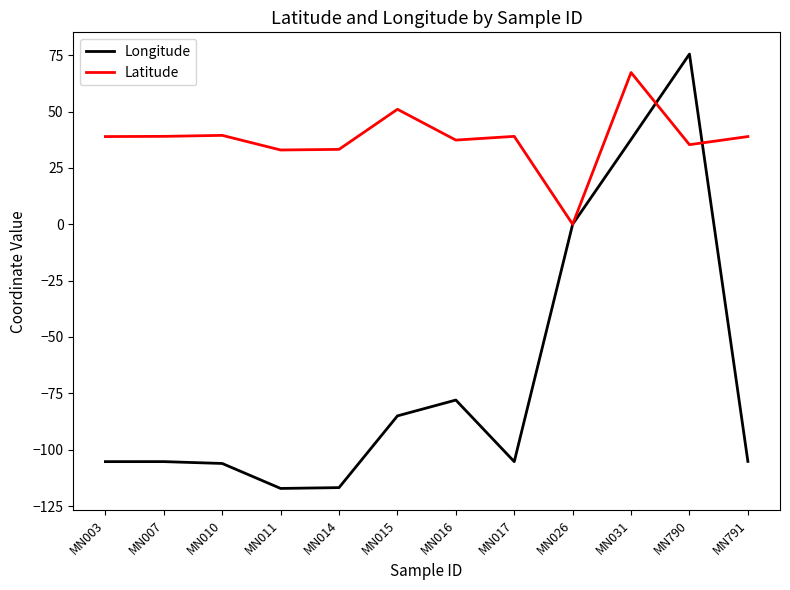

List the series in order of their peak value, highest first.

Longitude, Latitude